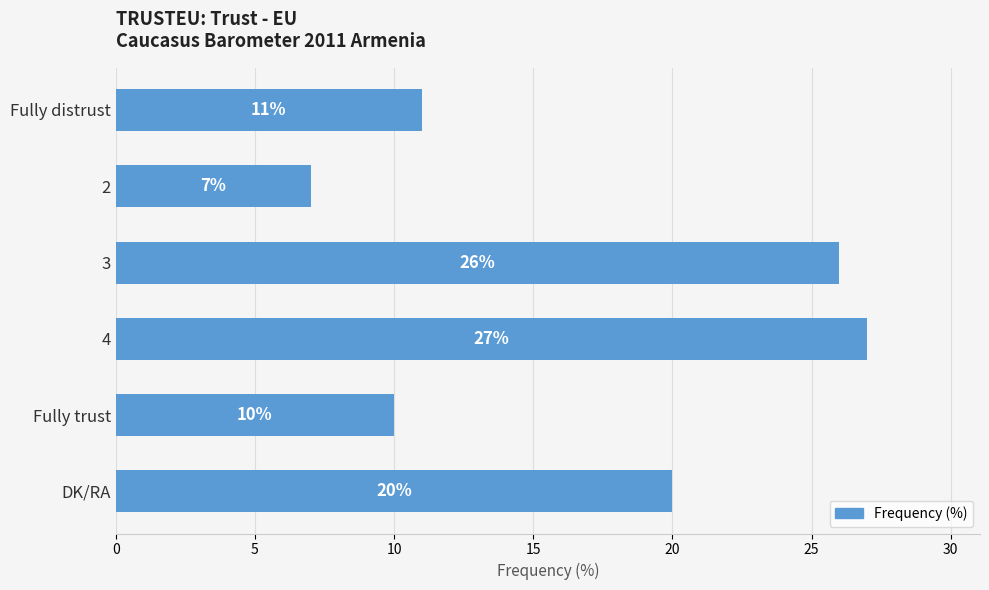

List the labels in order of value, largest first.

4, 3, DK/RA, Fully distrust, Fully trust, 2